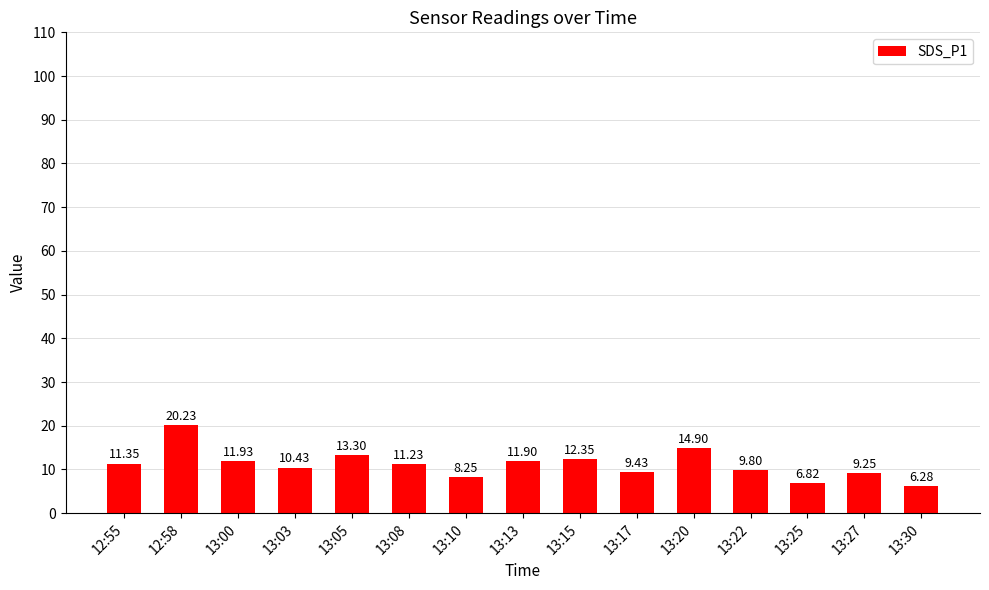

True or false: the data shows 11.9 at 13:13.

True